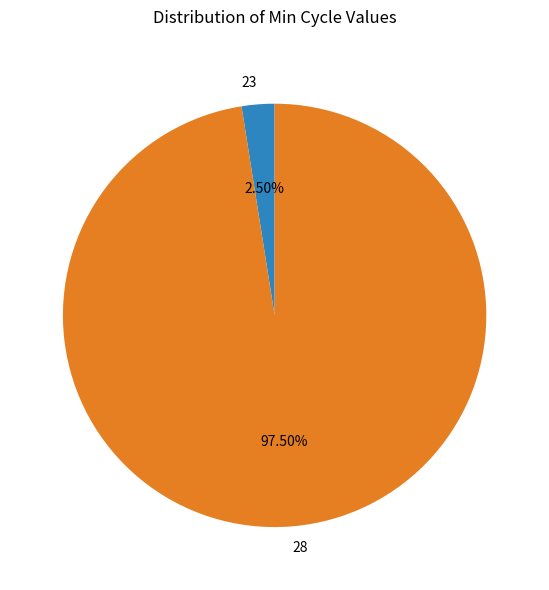

How many slices are in this pie chart?

2